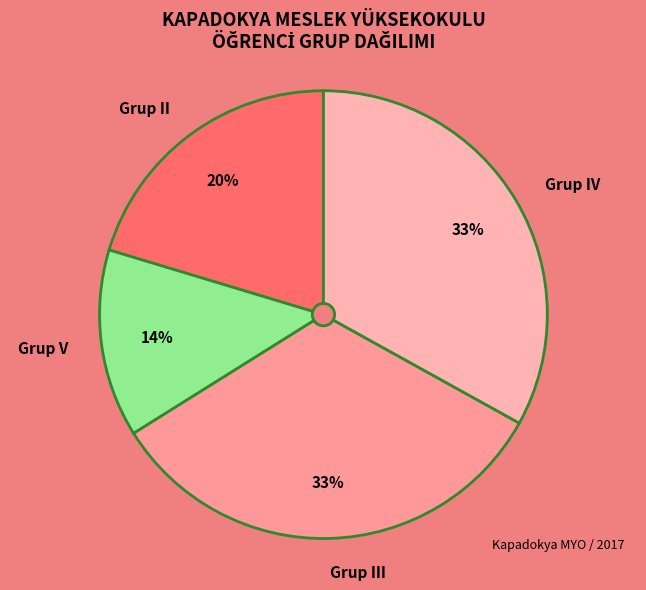

To the nearest percent, what is the combined percentage of Grup V and Grup II?

34%